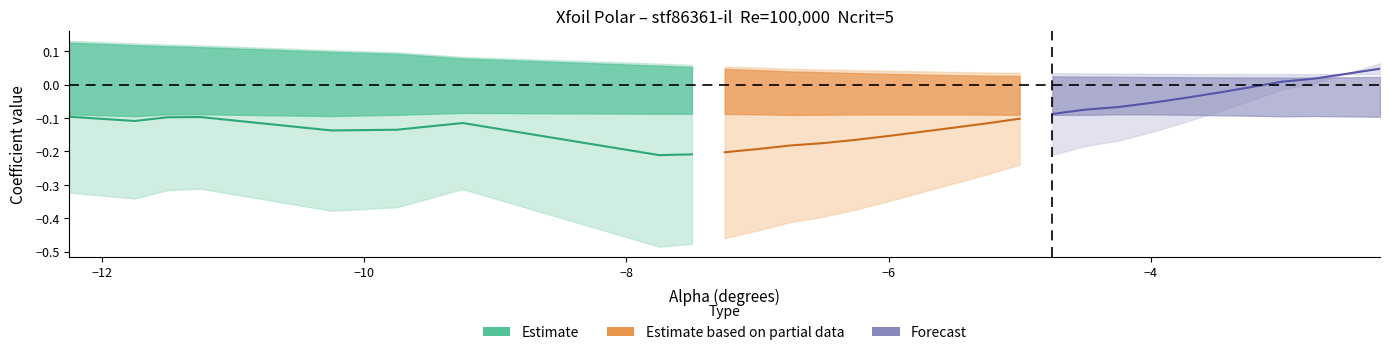

Which series ends up on top after the final intersection of Estimate based on partial data and Estimate?

Estimate based on partial data